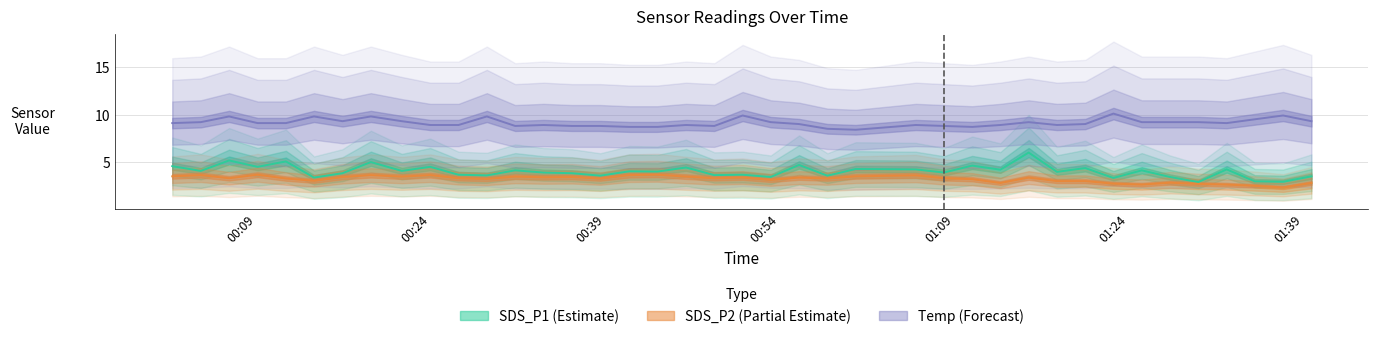

List the labels in order of SDS_P2 value, smallest first.

2022/11/07 01:37:15, 2022/11/07 01:34:49, 2022/11/07 01:25:06, 2022/11/07 01:32:24, 2022/11/07 01:29:58, 2022/11/07 01:22:40, 2022/11/07 01:12:57, 2022/11/07 01:39:41, 2022/11/07 01:27:32, 2022/11/07 01:17:49, 2022/11/07 01:20:15, 2022/11/07 00:13:58, 2022/11/07 00:53:13, 2022/11/07 01:10:32, 2022/11/07 00:28:49, 2022/11/07 00:11:33, 2022/11/07 00:38:34, 2022/11/07 00:58:05, 2022/11/07 00:06:40, 2022/11/07 00:26:23, 2022/11/07 00:48:22, 2022/11/07 01:08:06, 2022/11/07 00:50:48, 2022/11/07 00:55:39, 2022/11/07 01:15:23, 2022/11/07 00:33:42, 2022/11/07 00:16:25, 2022/11/07 00:36:08, 2022/11/07 00:21:31, 2022/11/07 00:31:15, 2022/11/07 00:45:56, 2022/11/07 00:01:47, 2022/11/07 01:00:31, 2022/11/07 01:05:41, 2022/11/07 00:04:14, 2022/11/07 00:18:51, 2022/11/07 00:23:57, 2022/11/07 00:41:03, 2022/11/07 00:09:07, 2022/11/07 00:43:29